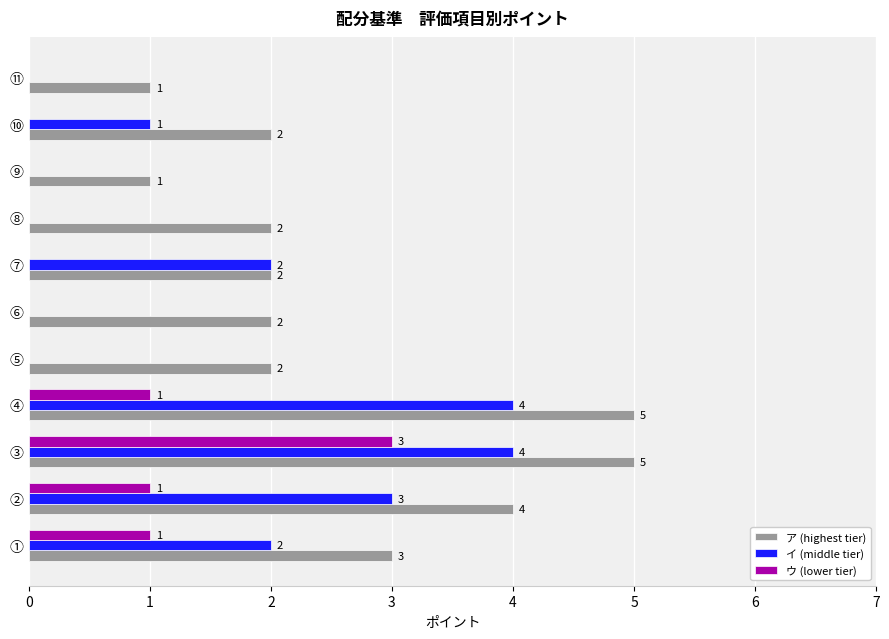

Which series has the largest total across all categories?

ア (highest tier)